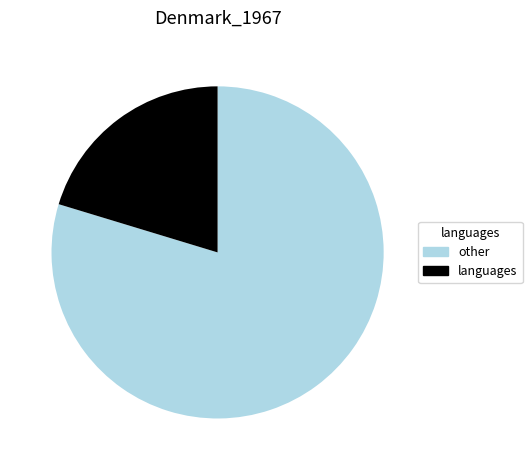

Which category has the smallest portion of the pie?

languages